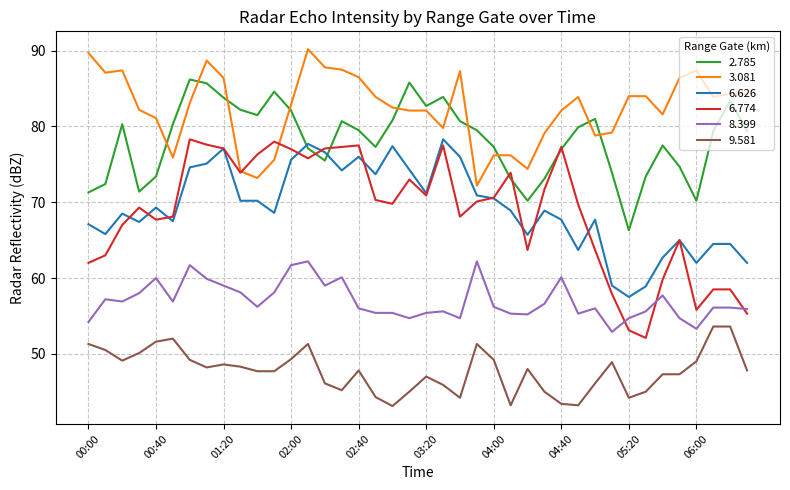

What is the difference between the maximum and second lowest values in the 6.774 series?

25.2